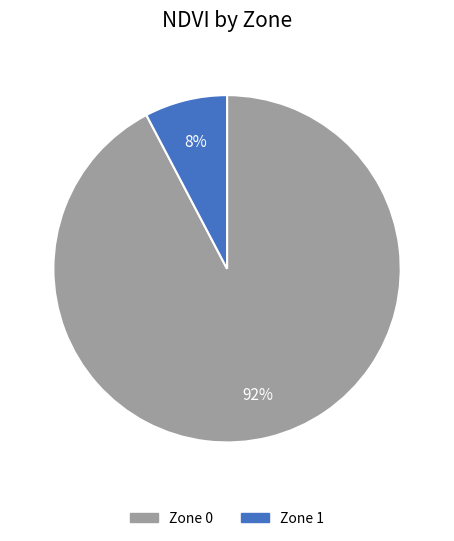

Between Zone 1 and Zone 0, which is larger?

Zone 0